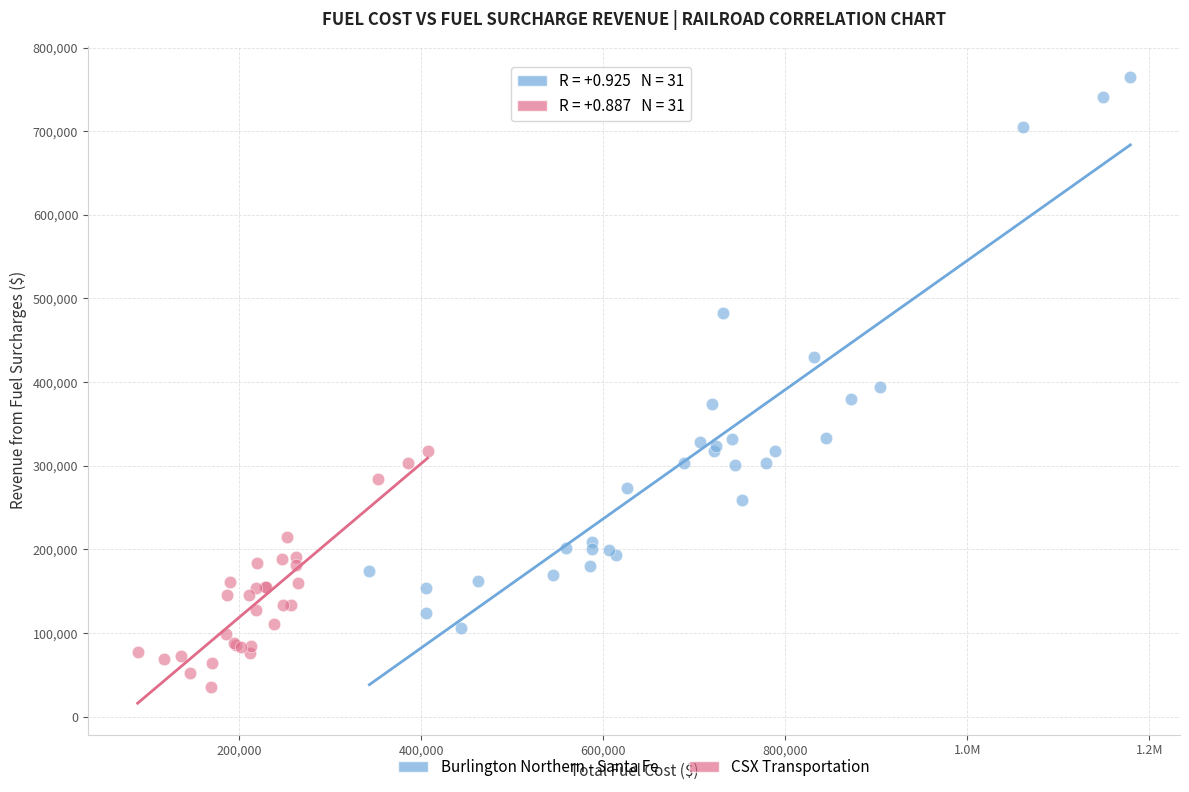

Which series reaches the minimum Y coordinate?

CSX Transportation